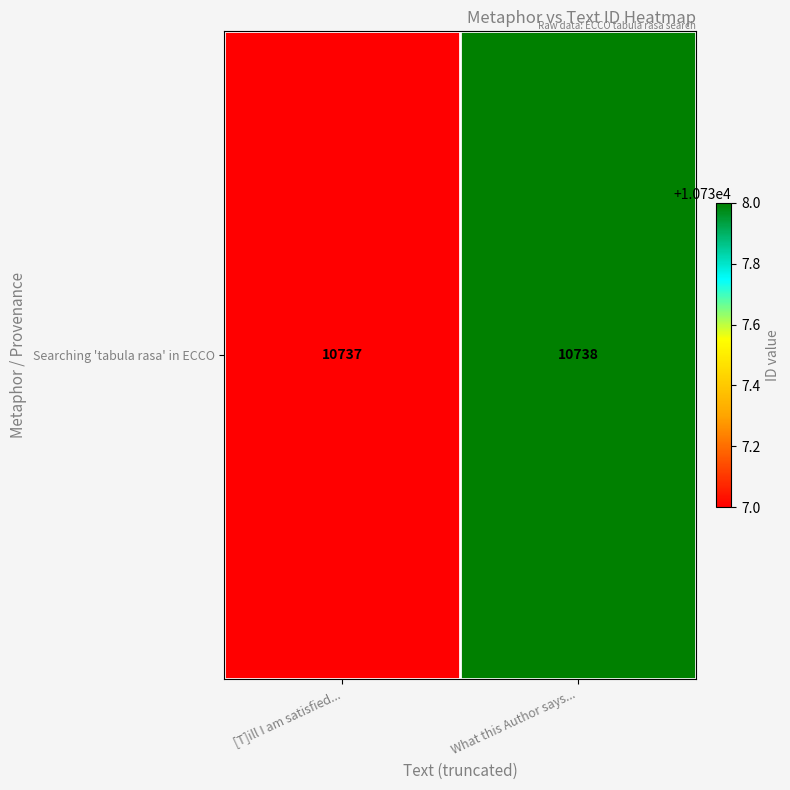

Read the value at [T]ill I am satisfied....

10737